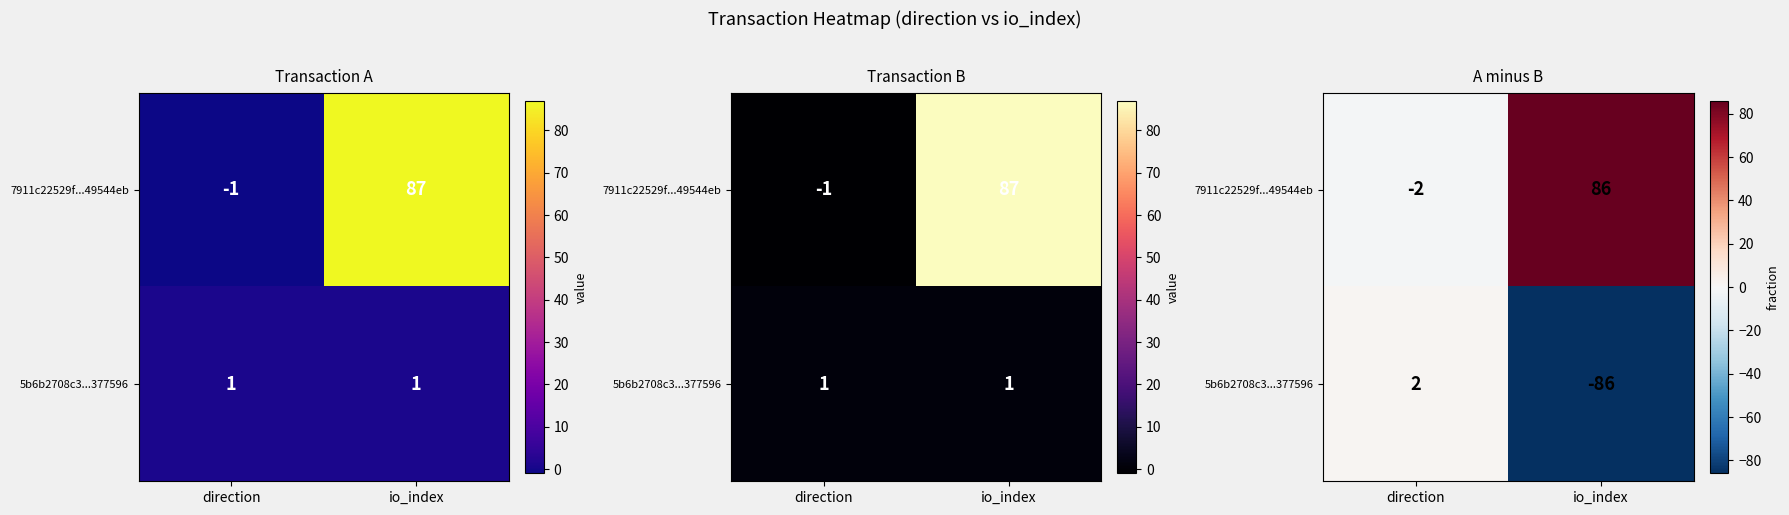

Rank the series by their maximum value, from lowest to highest.

5b6b2708c3...377596, 7911c22529f...49544eb